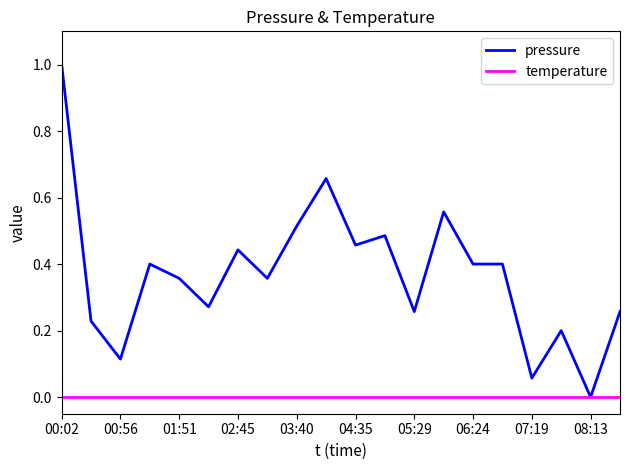

Rank the series by their maximum value, from highest to lowest.

pressure, temperature